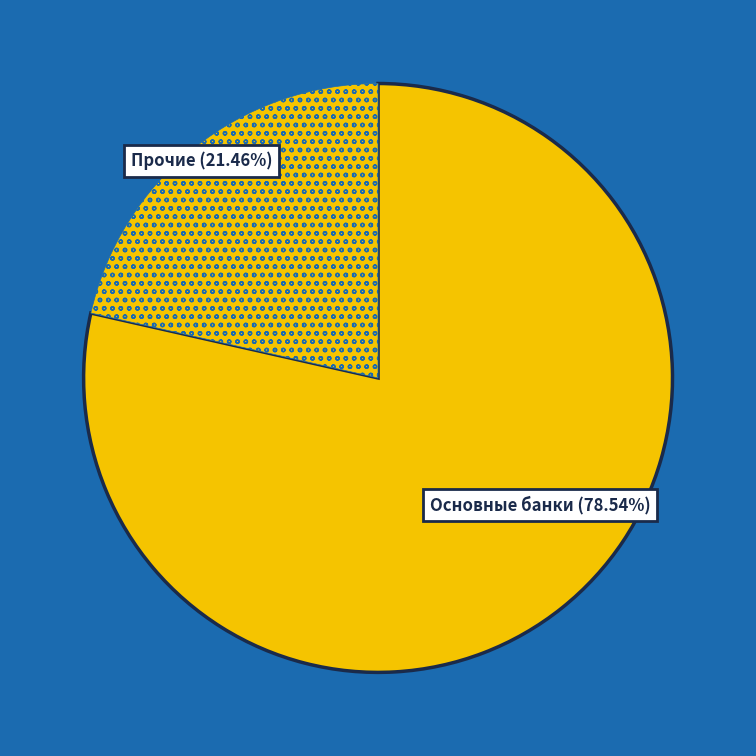

How many segments does this pie chart have?

2